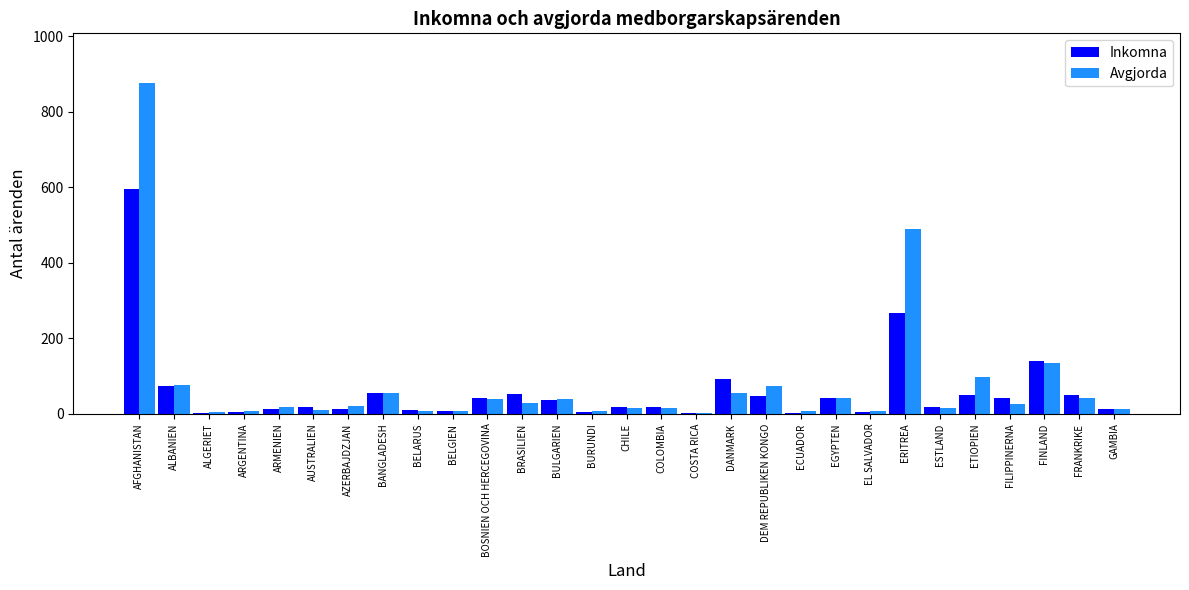

At which category is the sum across all series the highest?

AFGHANISTAN